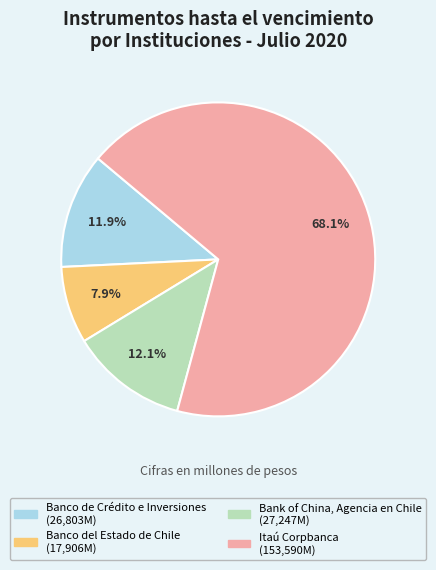

Is it true that Banco del Estado de Chile is 1% of the pie?

False